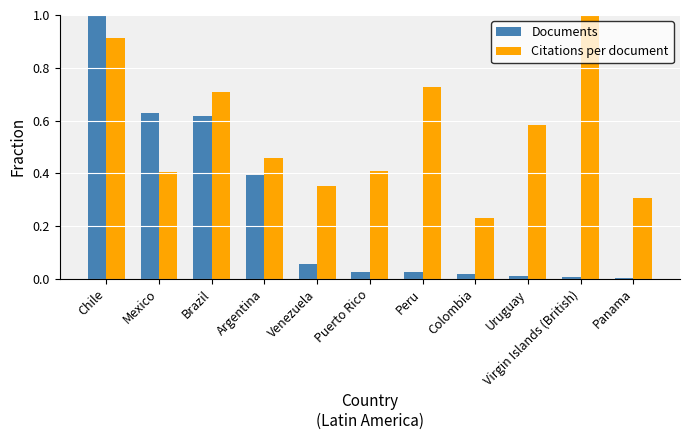

Which series has the widest spread of values?

Documents